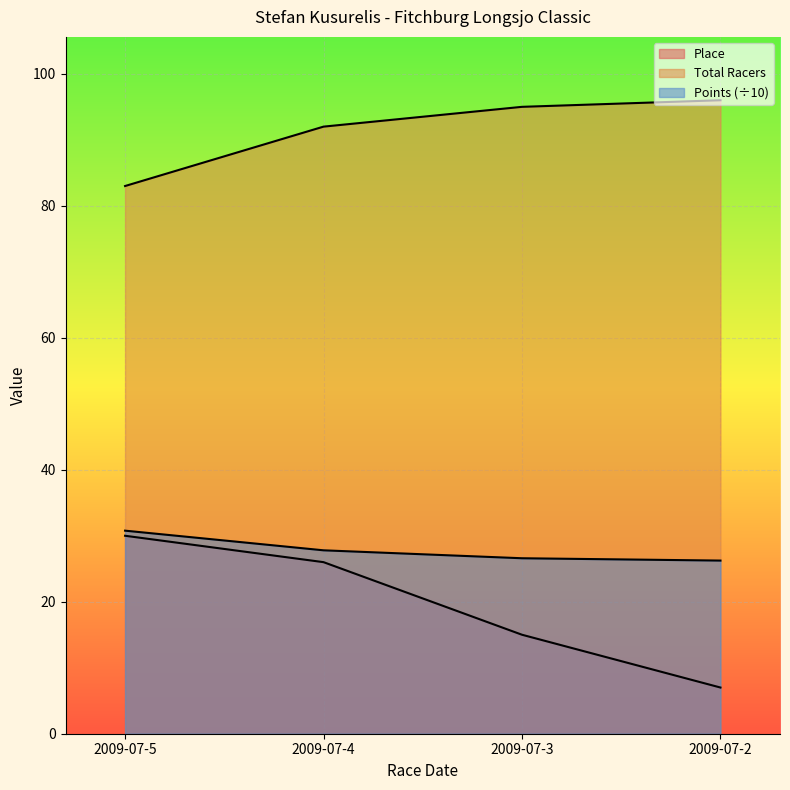

What is the total value across all series at 2009-07-4?

145.8